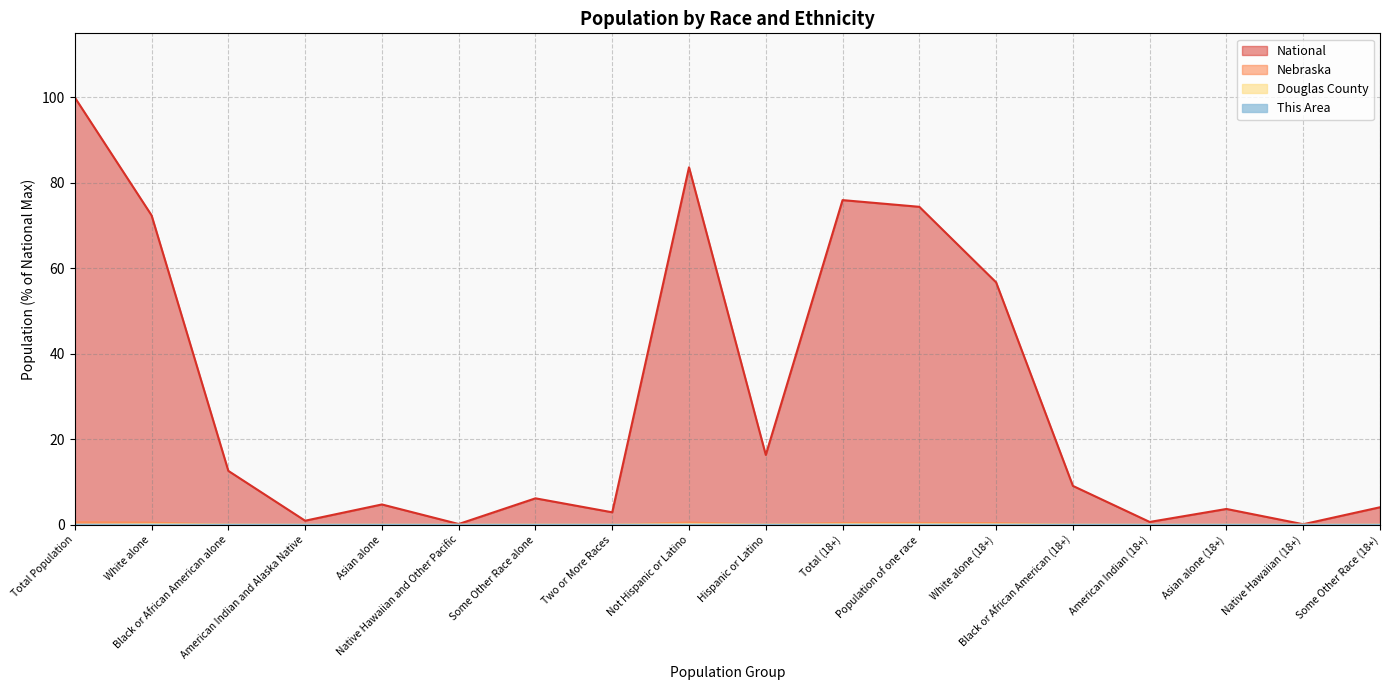

True or false: This Area and Douglas County cross at least once.

False